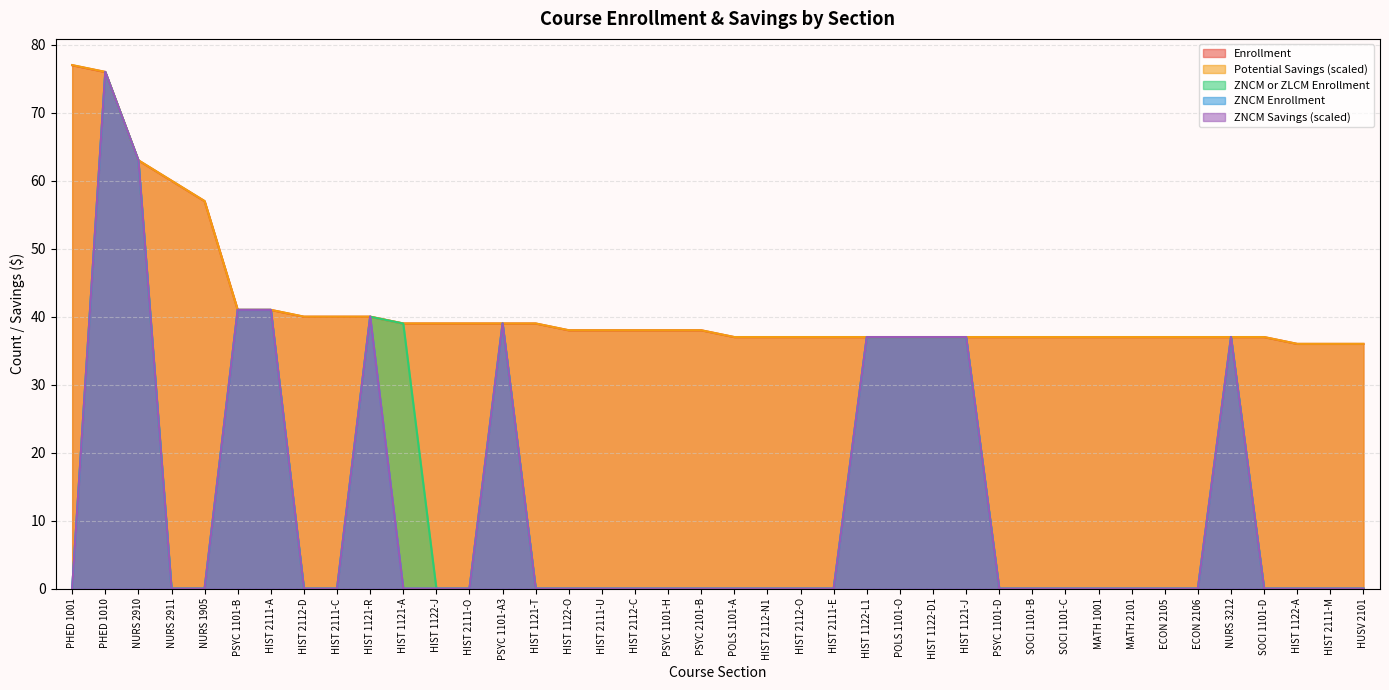

Is it true that ZNCM Savings equals 56.7 at PSYC 1101-A3?

False